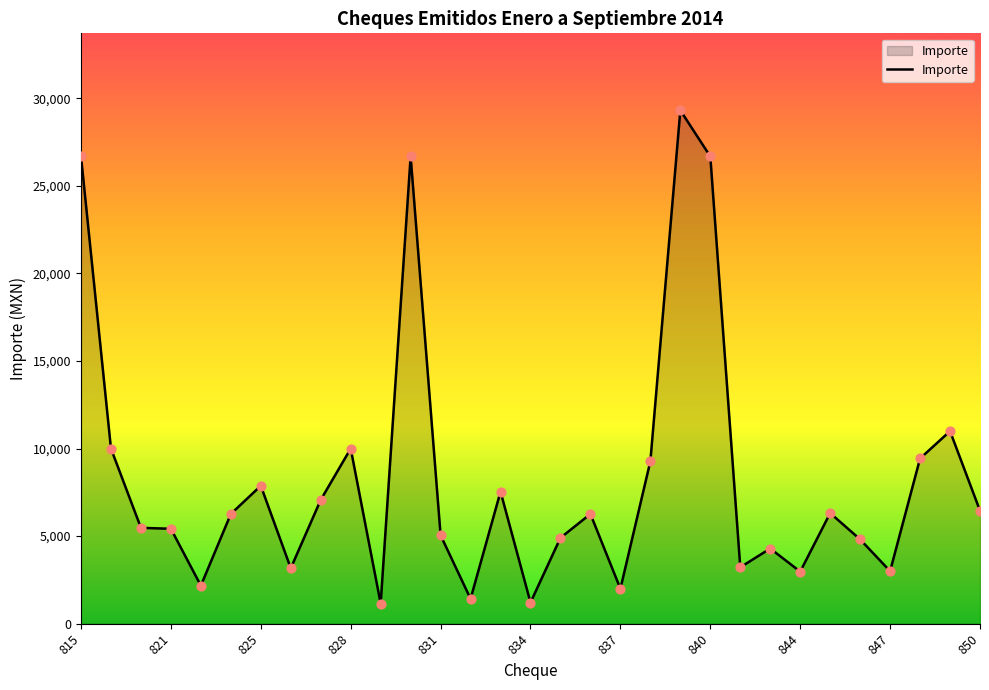

What is the maximum value shown in the chart?

29315.0